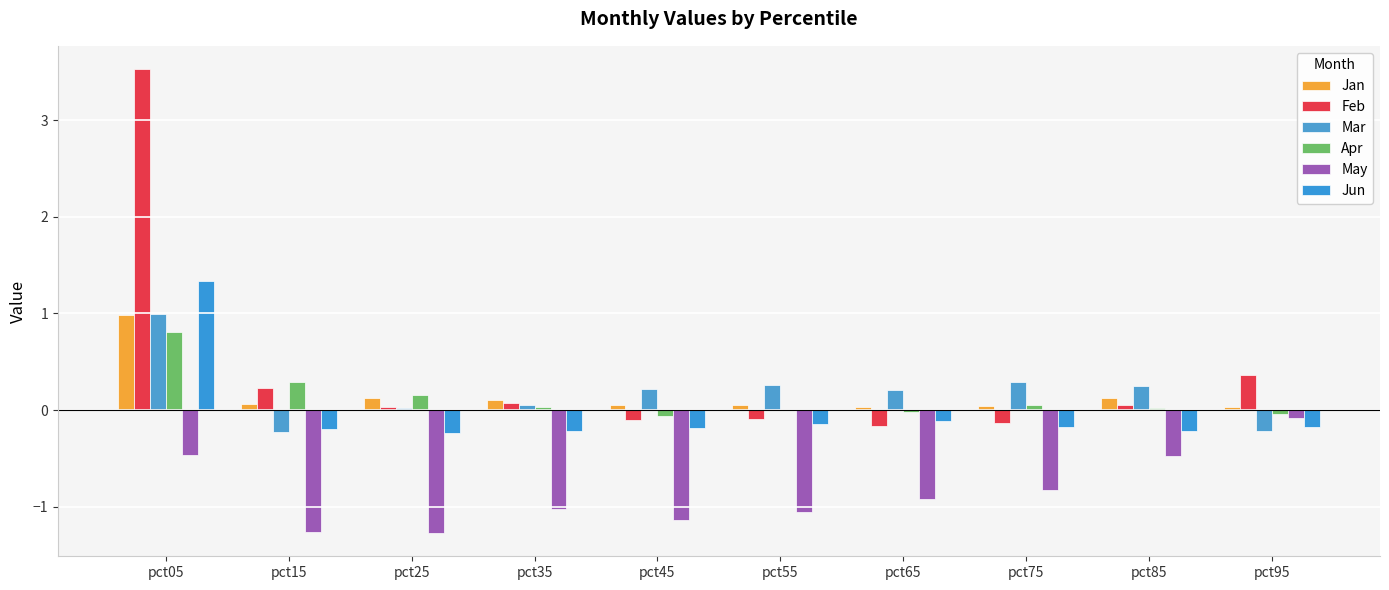

The Apr series shows -0.0 at pct95. True or false?

False